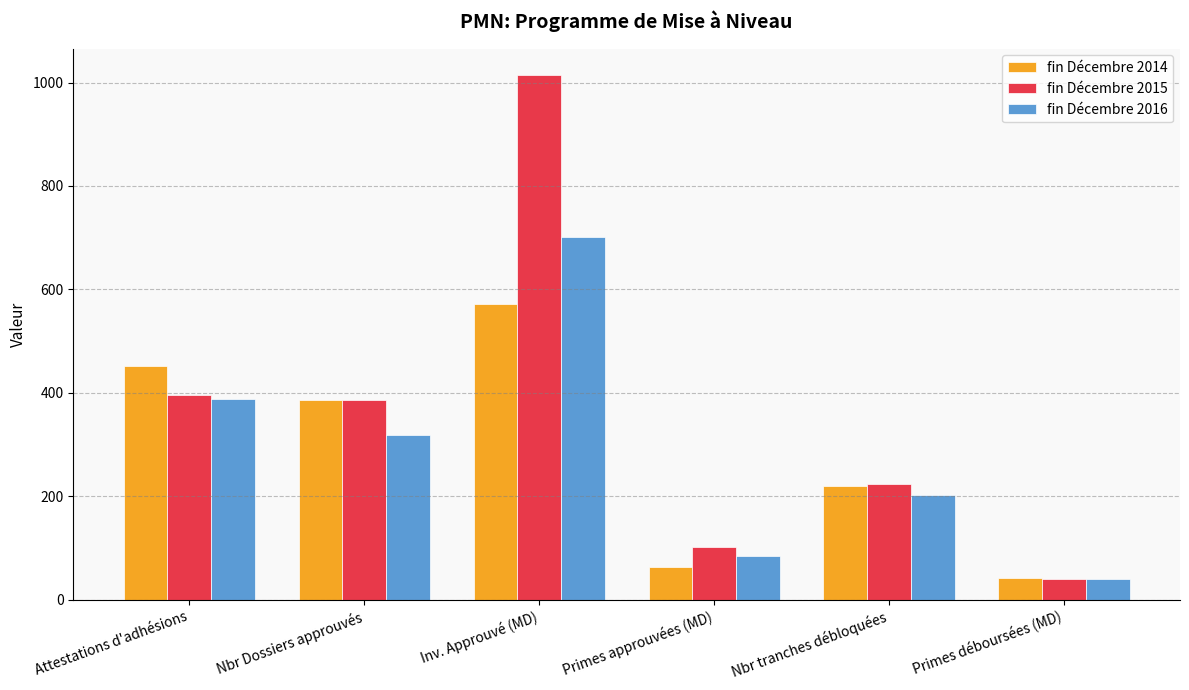

How many bars are there in total?

18